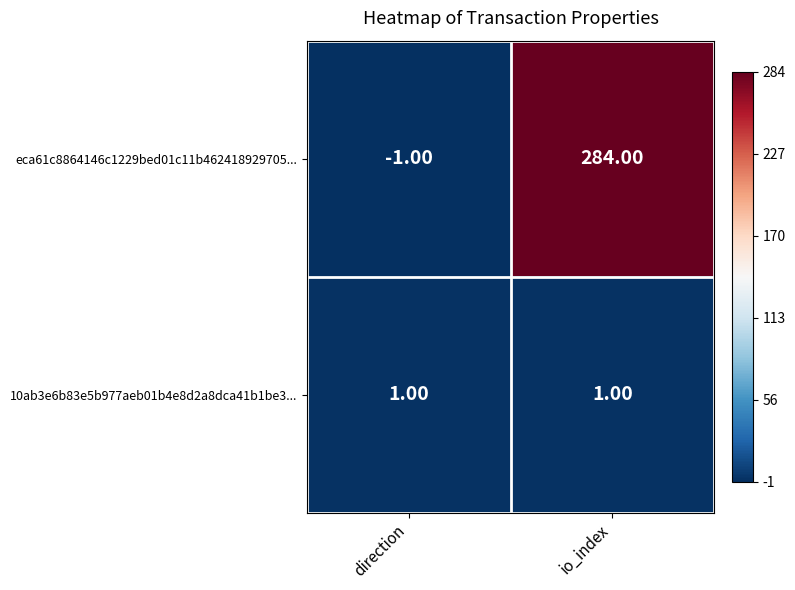

Rank the series at io_index from lowest to highest value.

10ab3e6b83e5b977aeb01b4e8d2a8dca41b1be3..., eca61c8864146c1229bed01c11b462418929705...